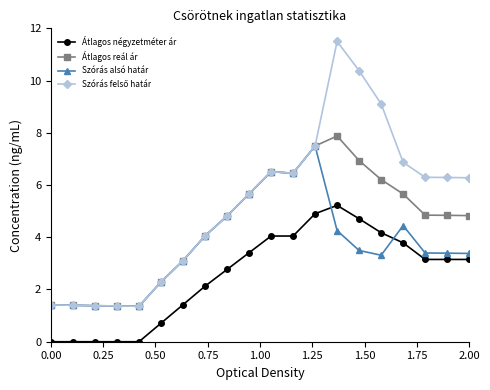

What is the value of the Átlagos négyzetméter ár point at the 17th from the left?

3.8